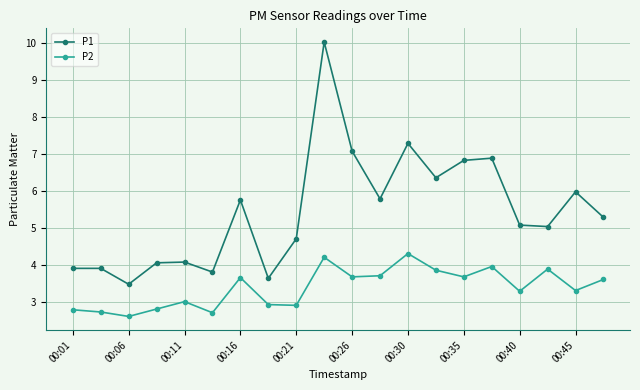

In P1, how many points are lower than both neighbors (excluding endpoints)?

6